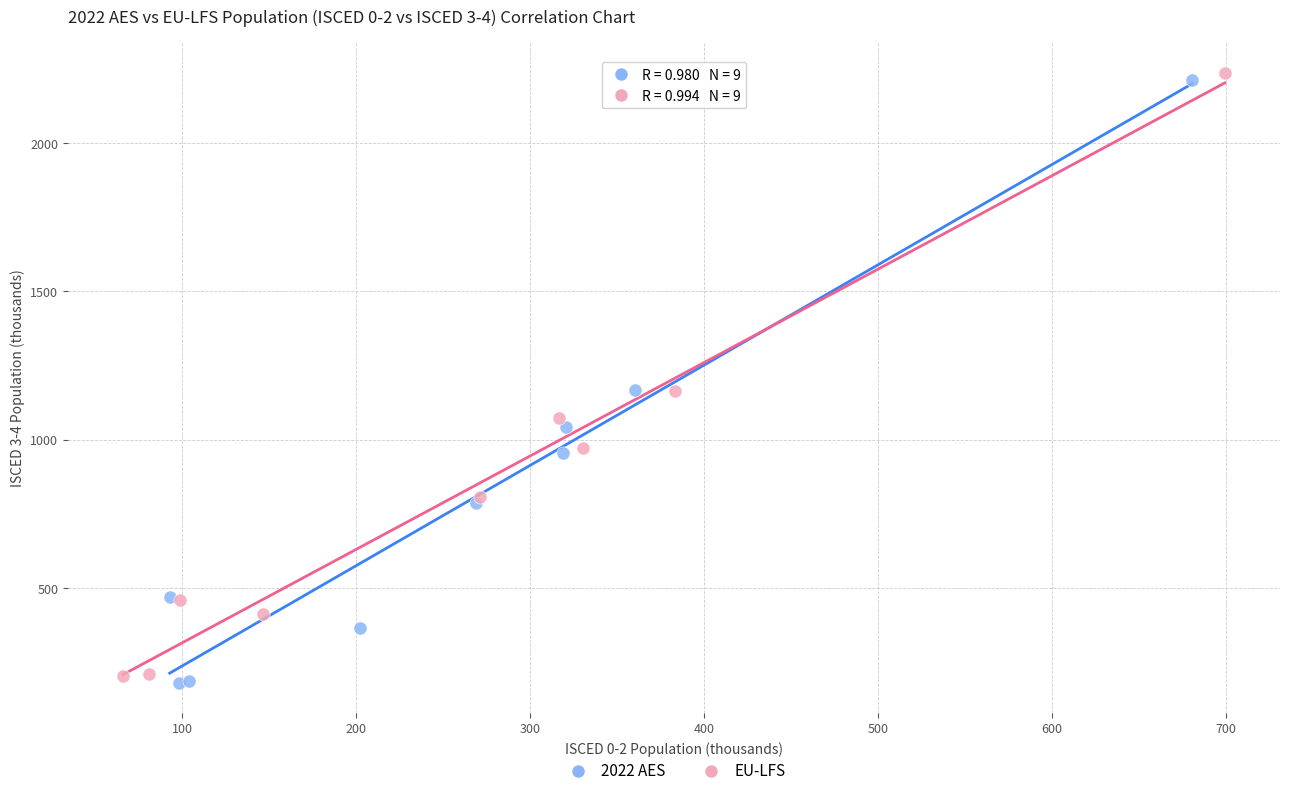

Which series reaches the maximum Y coordinate?

EU-LFS